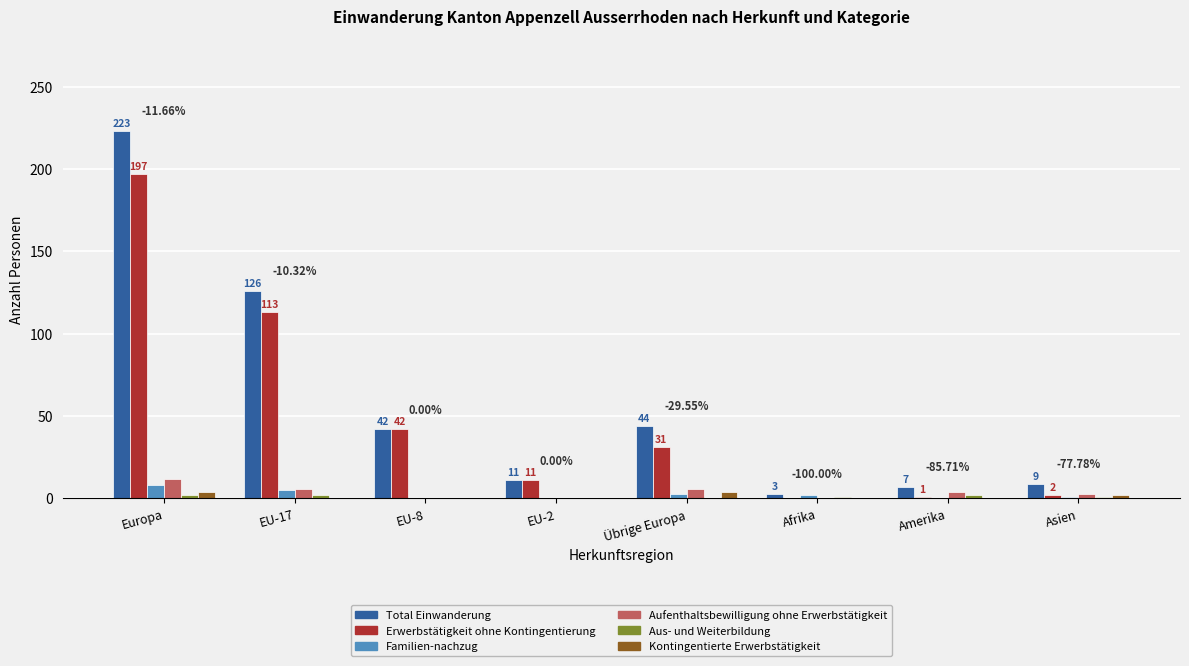

The Kontingentierte Erwerbstätigkeit series shows 0 at EU-8. True or false?

True